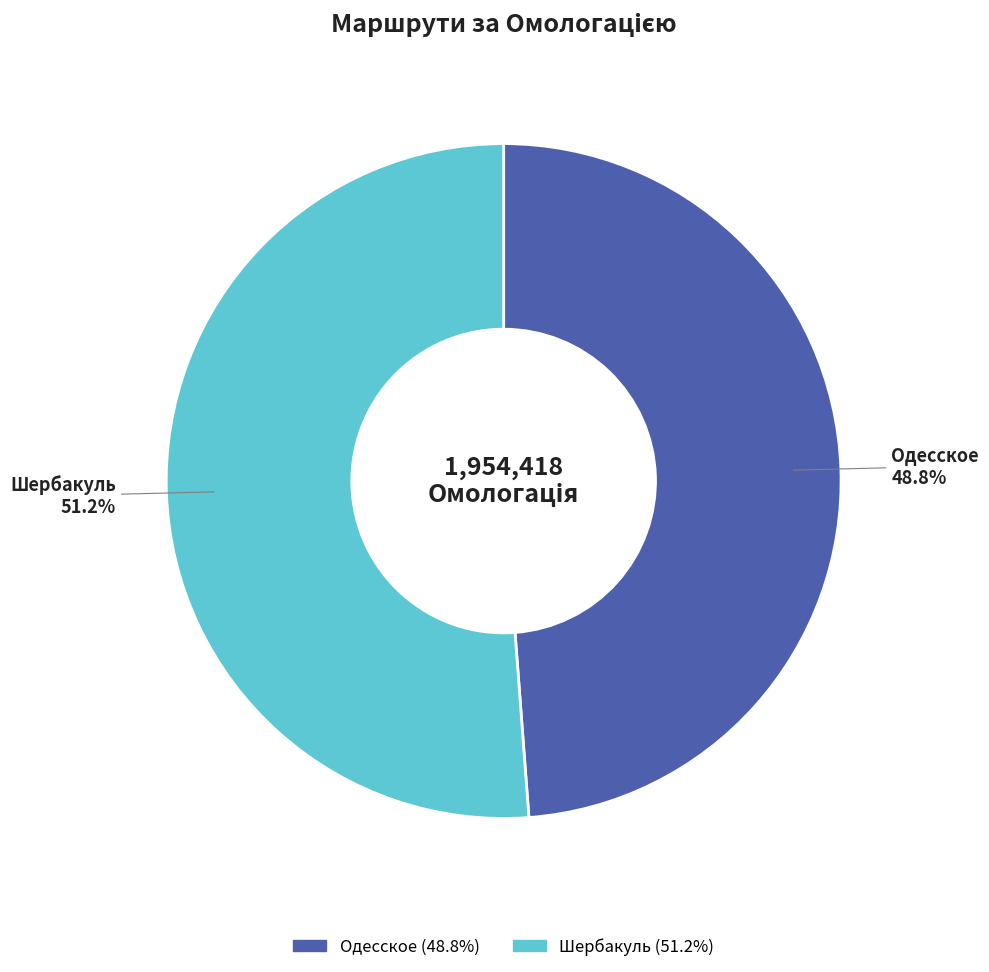

Which slice is the smallest?

Одесское